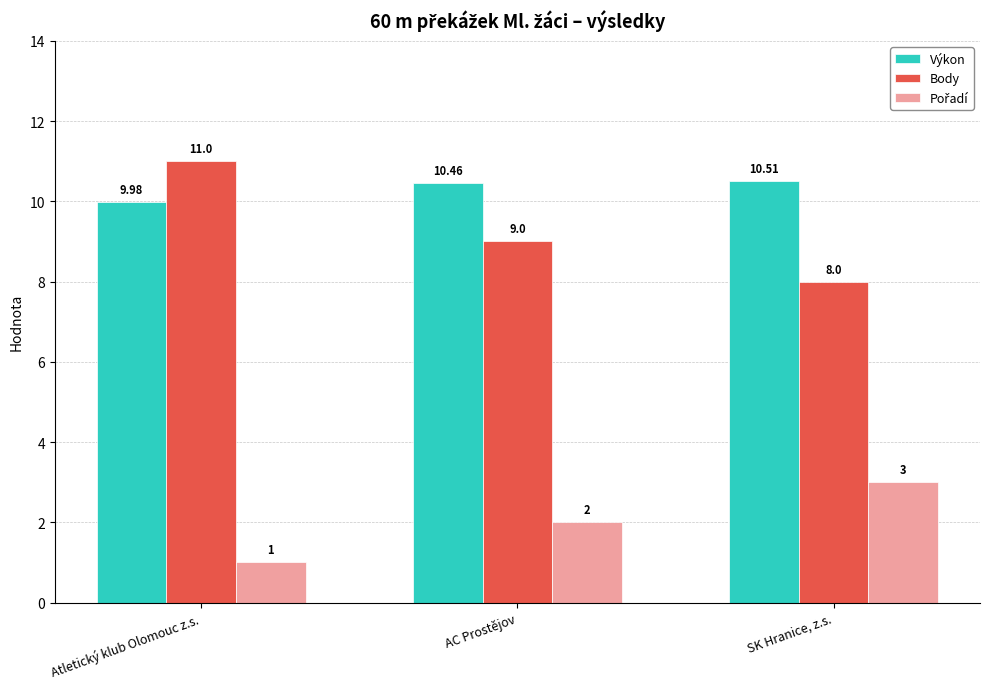

At which label does Body reach its minimum?

SK Hranice, z.s.